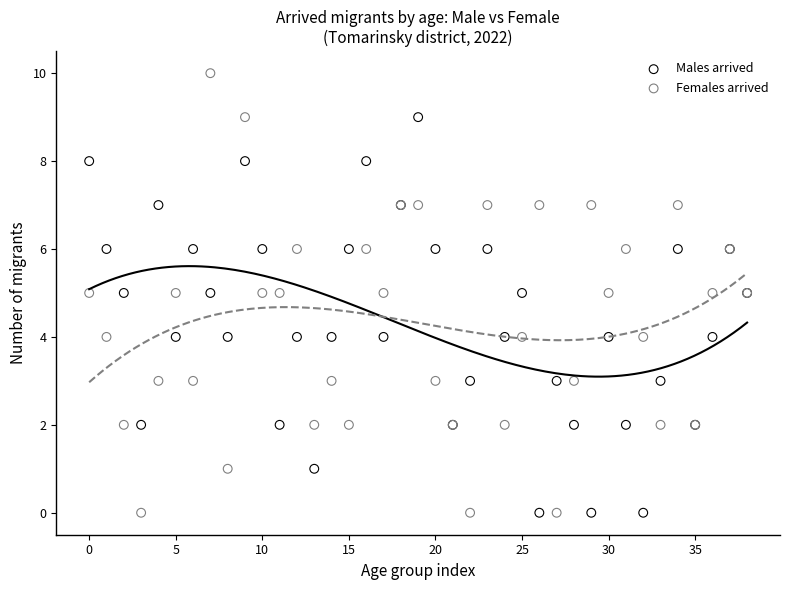

Which series contains the highest Y value?

Females arrived